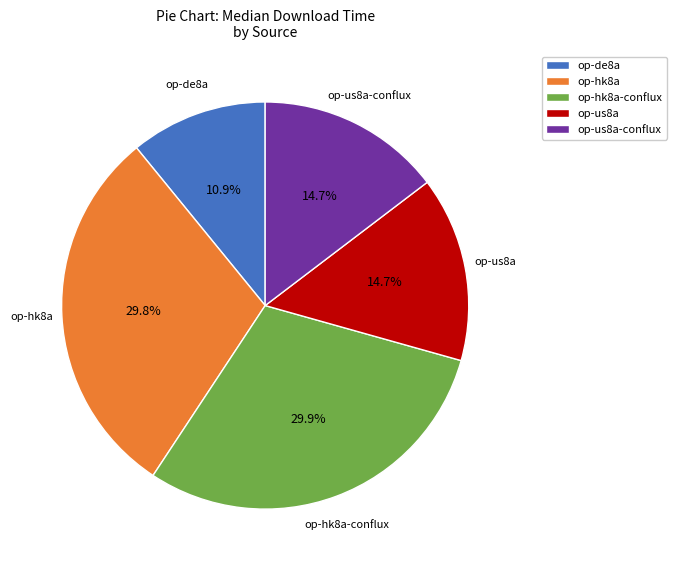

Which slice is the smallest?

op-de8a